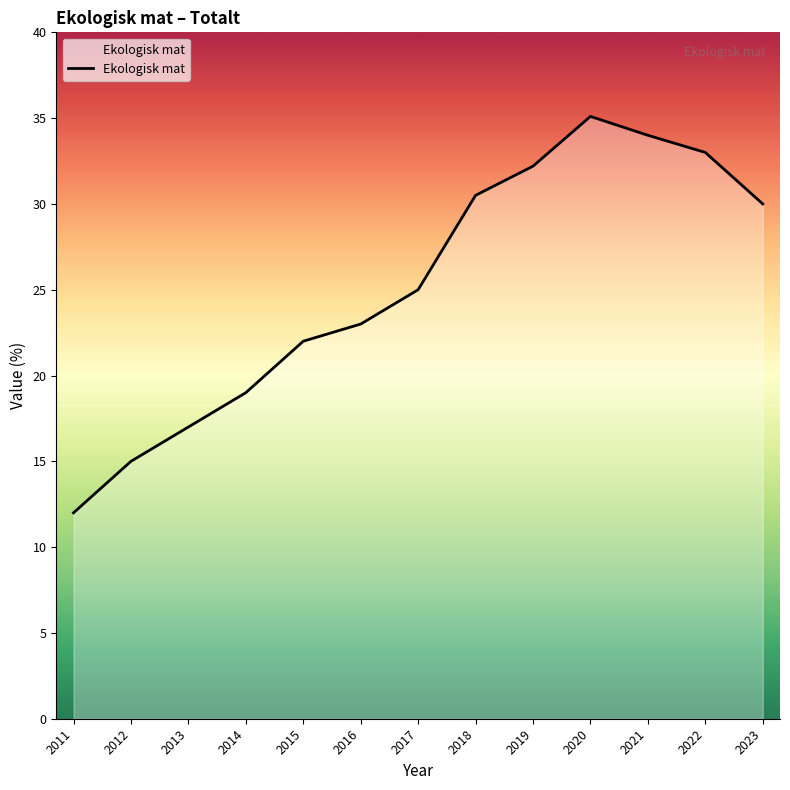

What is the ratio of the value at 2023 to the value at 2018?

1.0